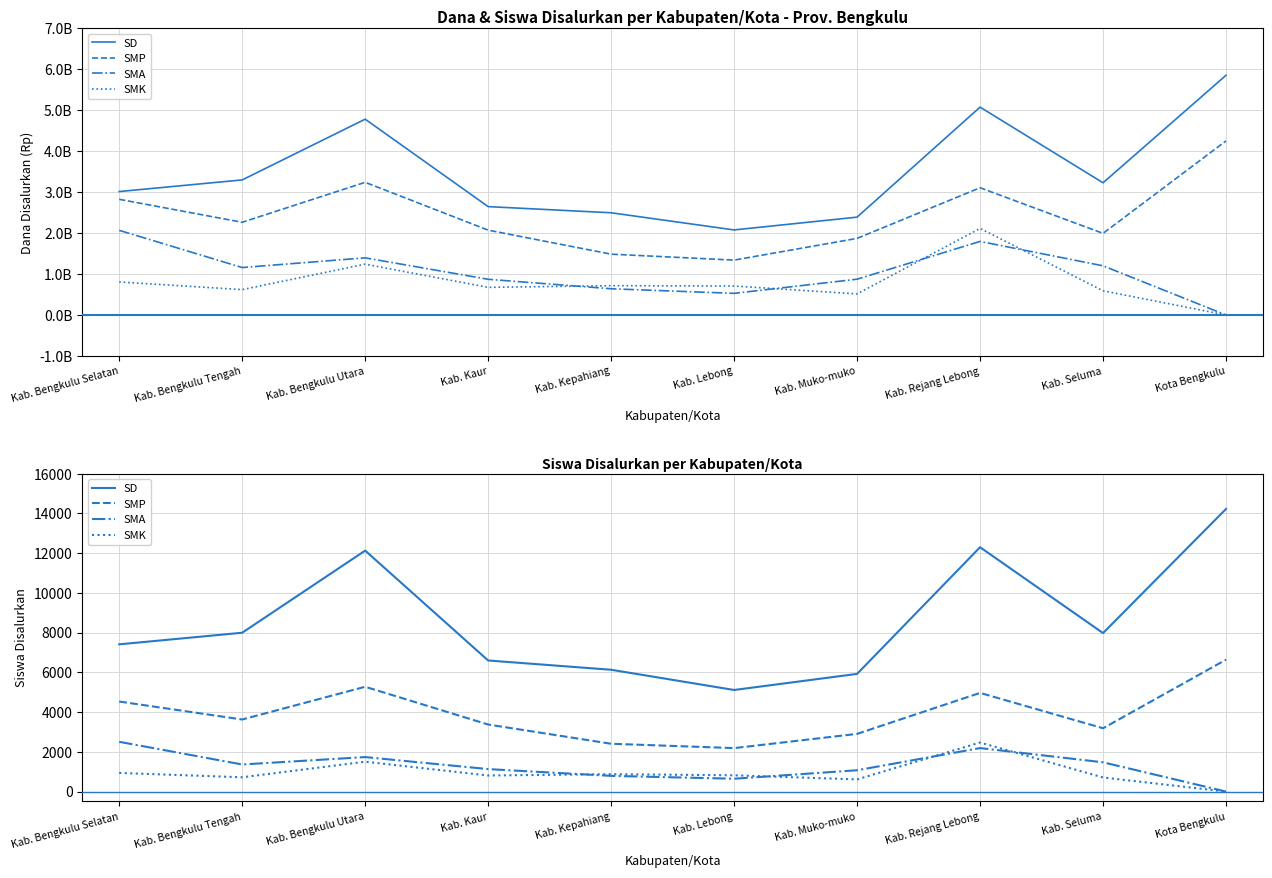

Which series has the largest range (max minus min)?

SD